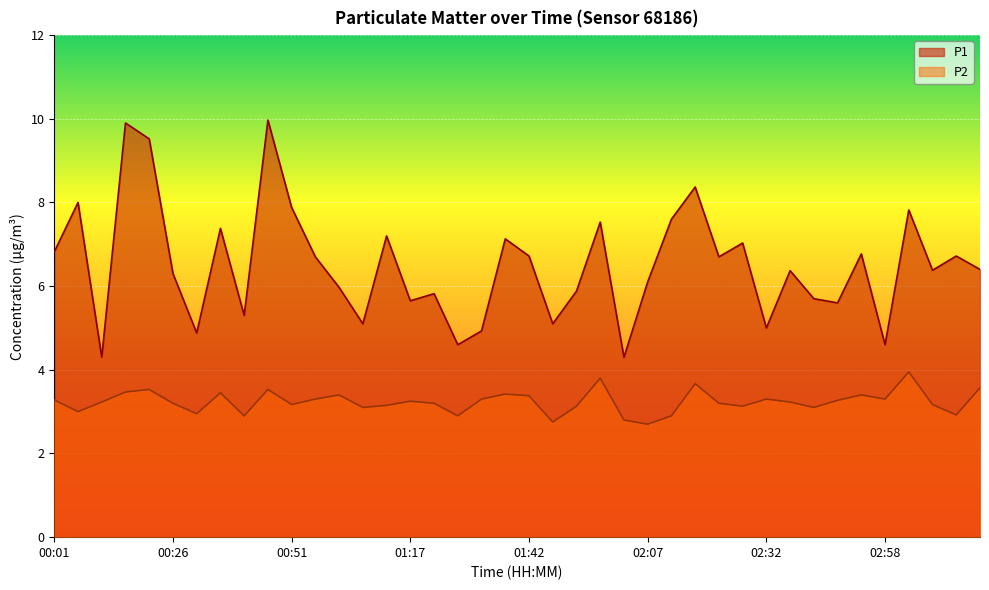

In P1, how many points are lower than both neighbors (excluding endpoints)?

13